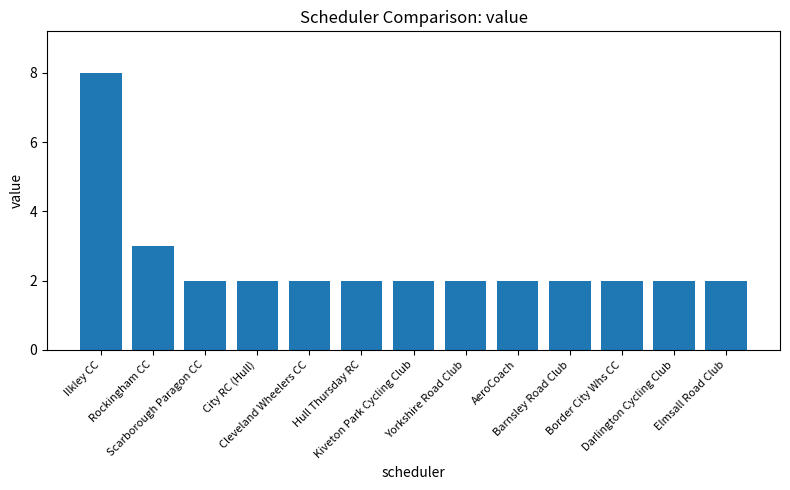

What is the label of the 4th bar from the right?

Barnsley Road Club